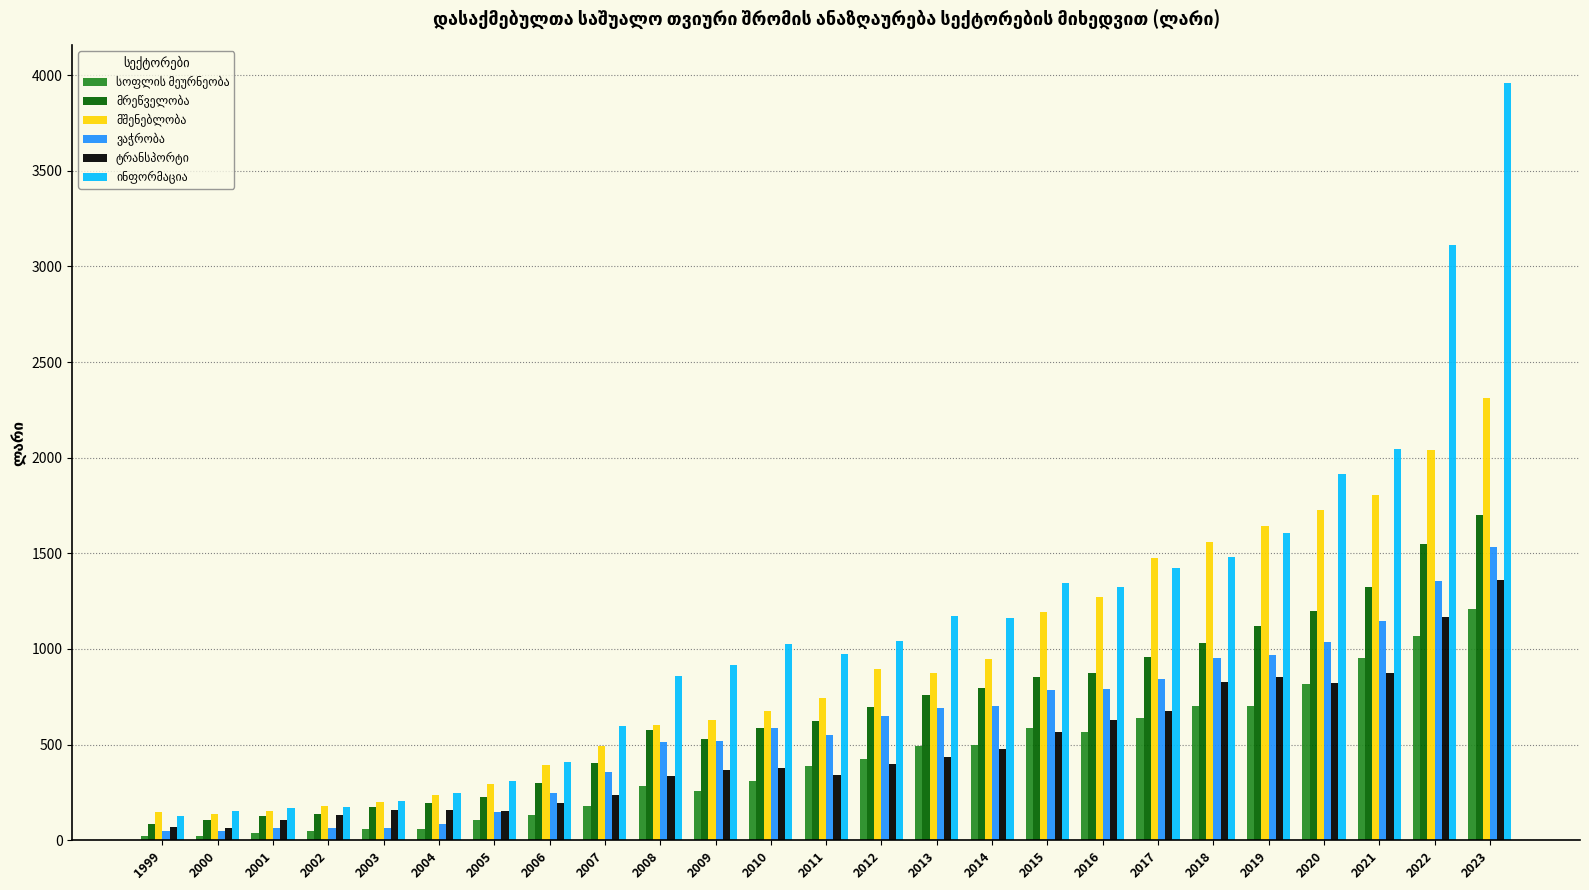

At which category is the sum across all series the highest?

2023